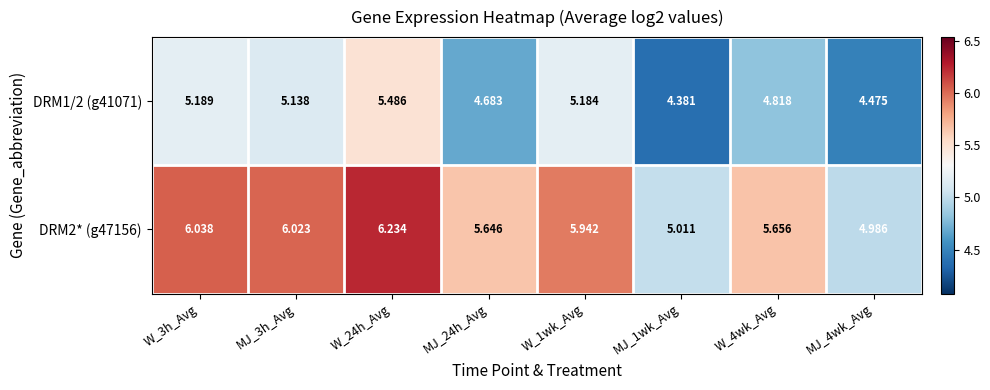

At how many categories does at least one series exceed 4?

8